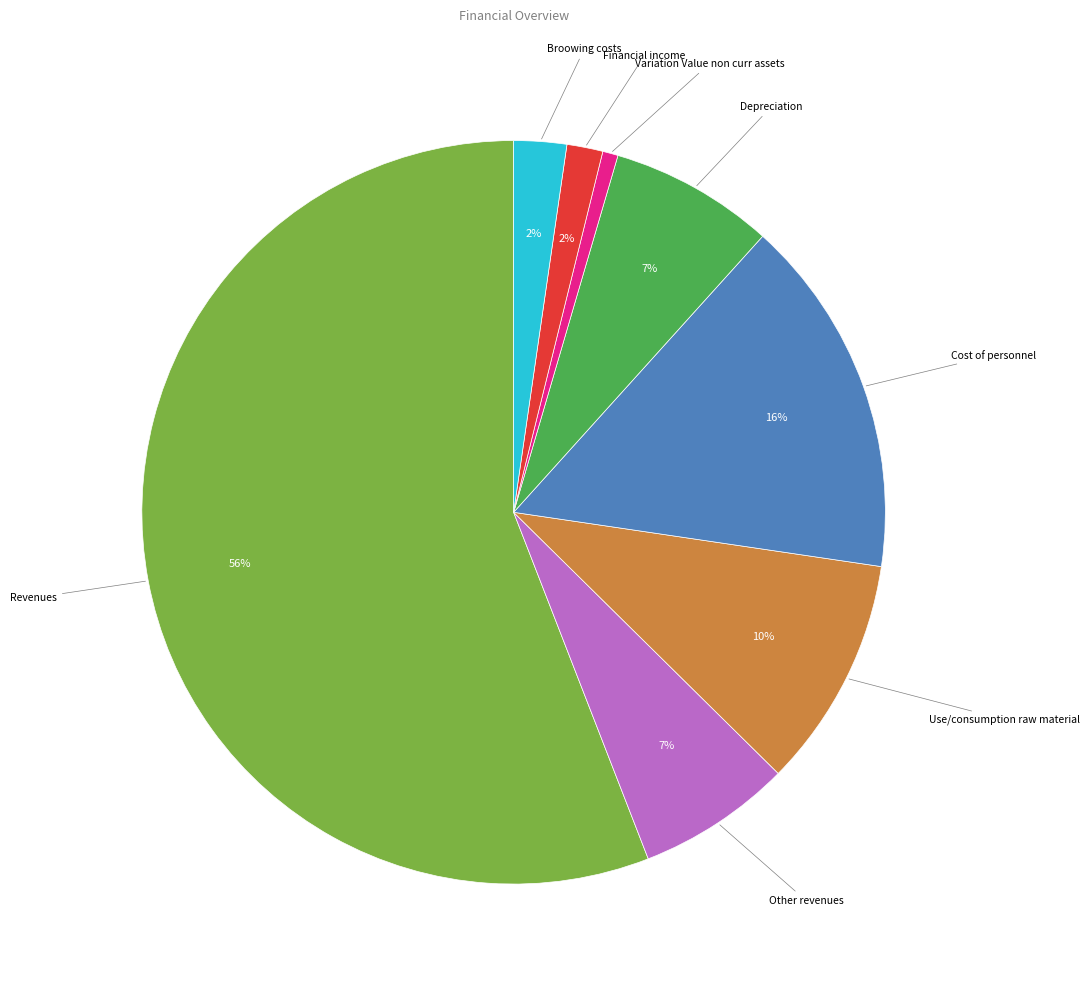

What is the ratio of the value at Broowing costs to the value at Other revenues?

0.3